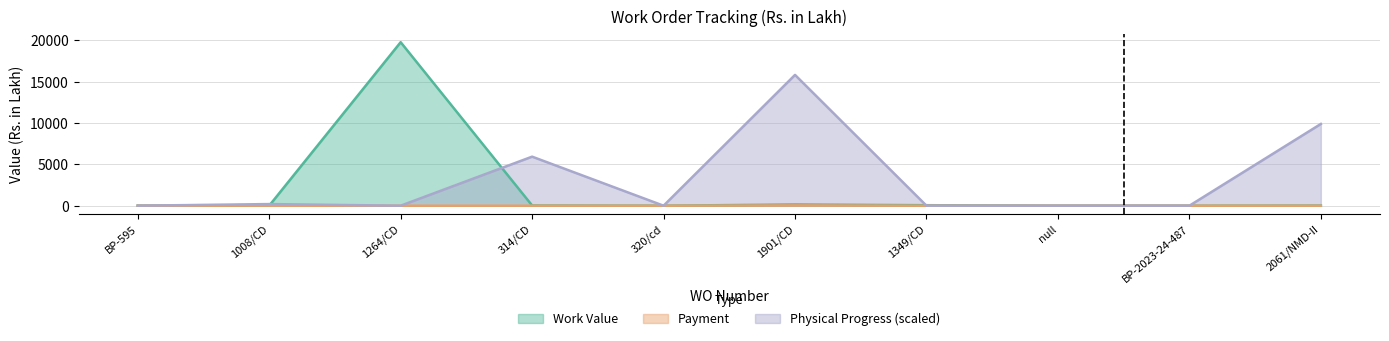

Between which two adjacent categories do Work Value and Physical Progress % first intersect?

BP-595 and 1008/CD